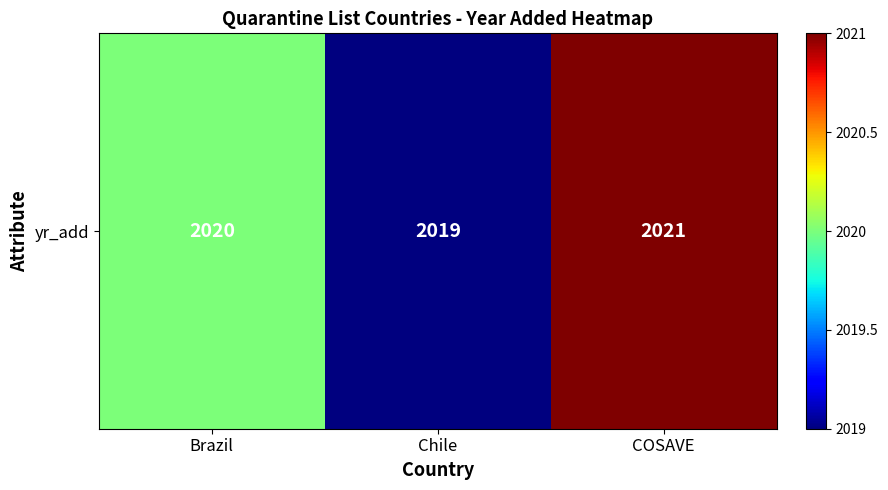

Between Chile and Brazil, which is larger?

Brazil